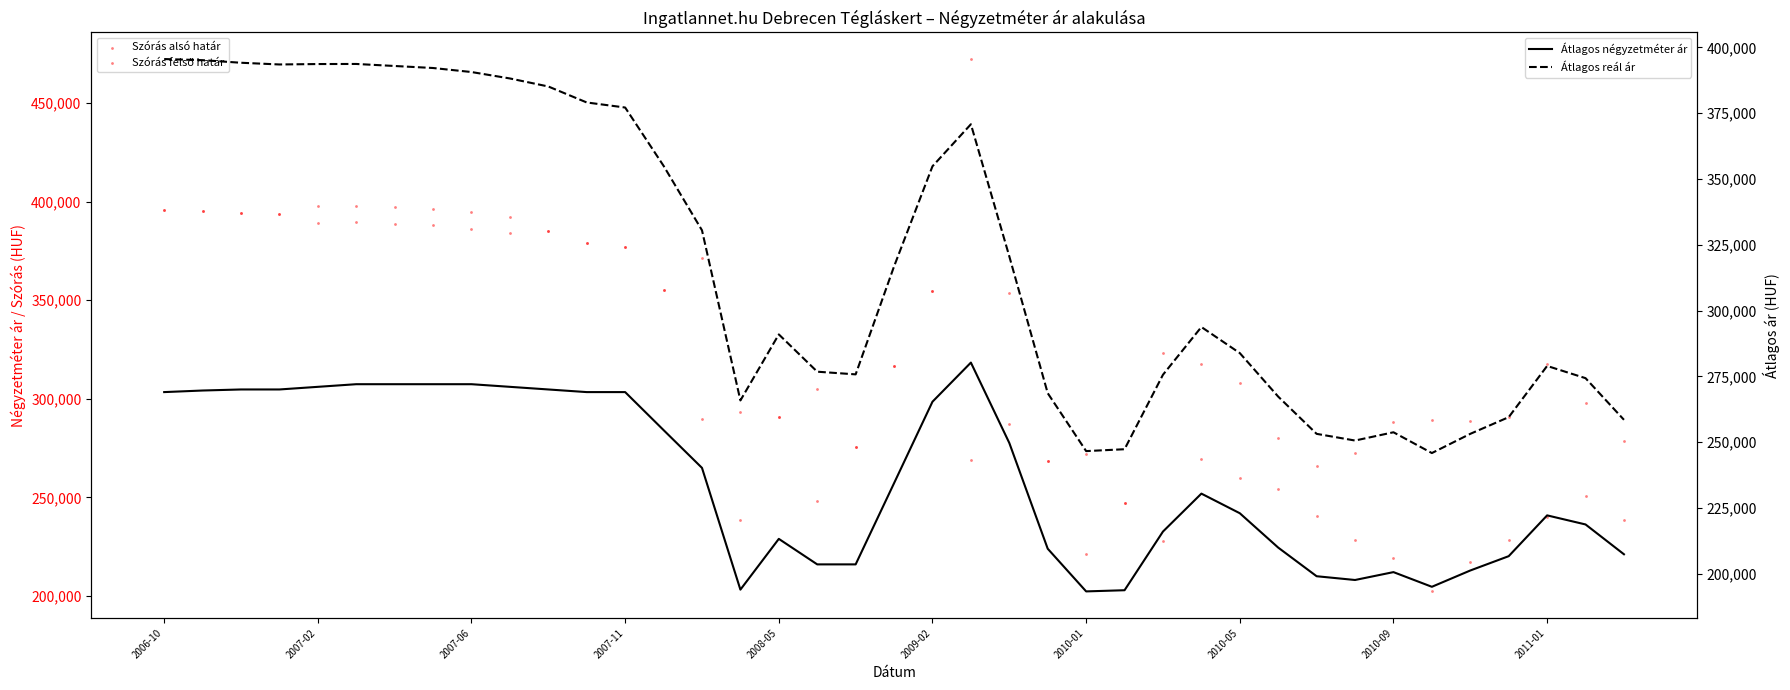

What is the total value across all series at 2006-10?

1455764